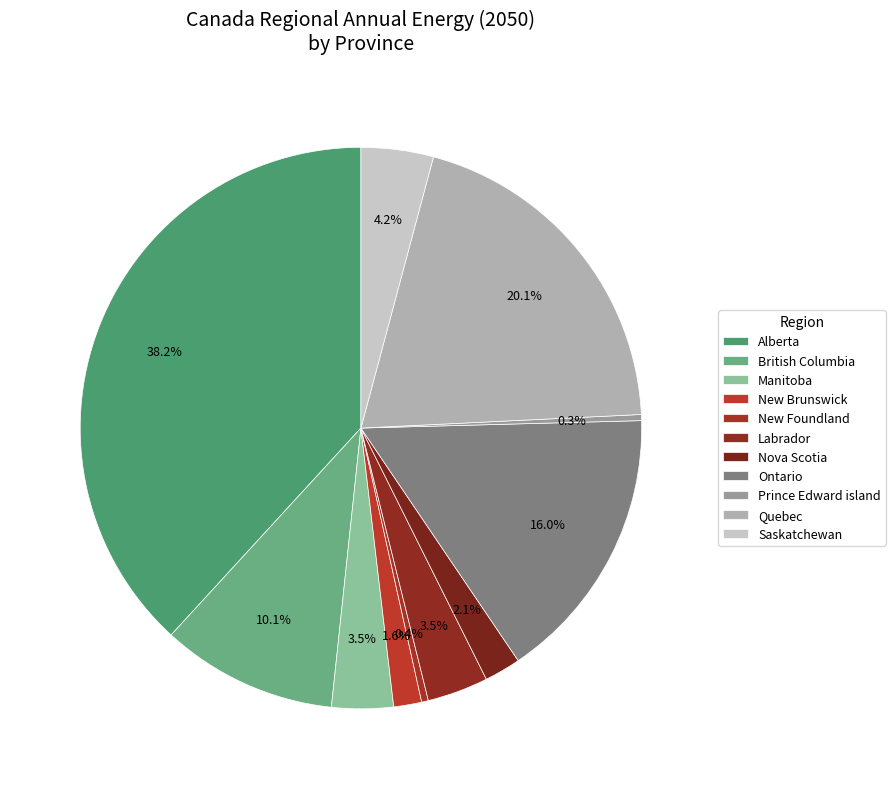

How many slices are in this pie chart?

11